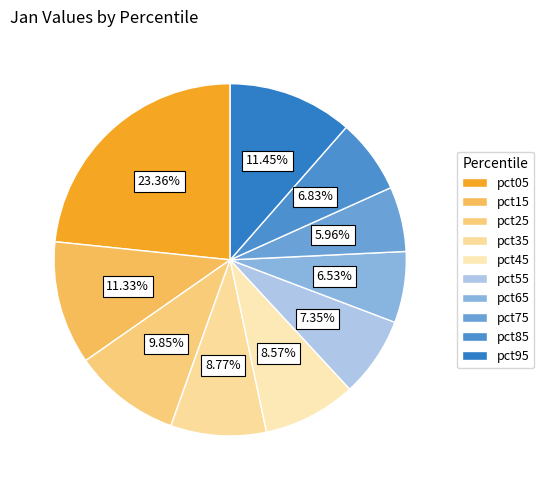

Is pct05 the majority of the pie?

No